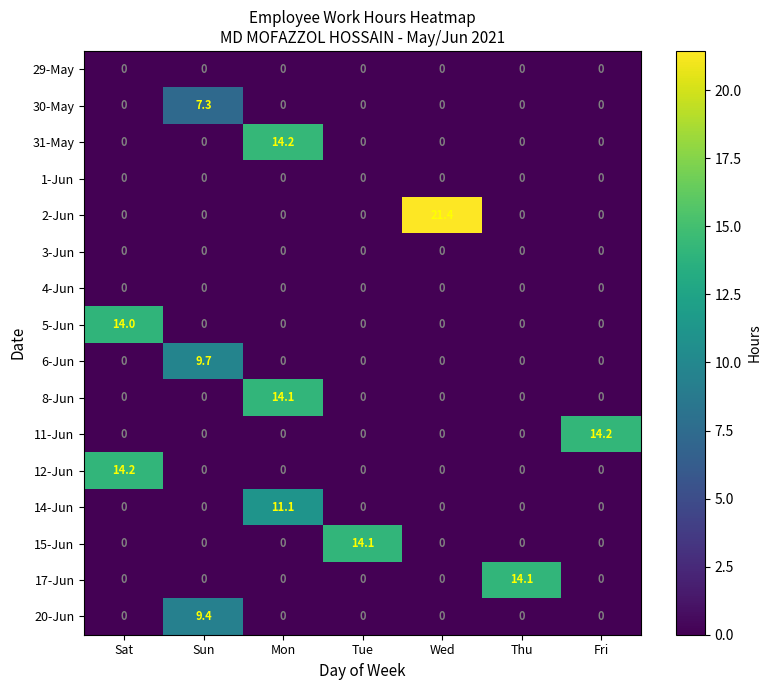

At how many categories does at least one series exceed 20?

1